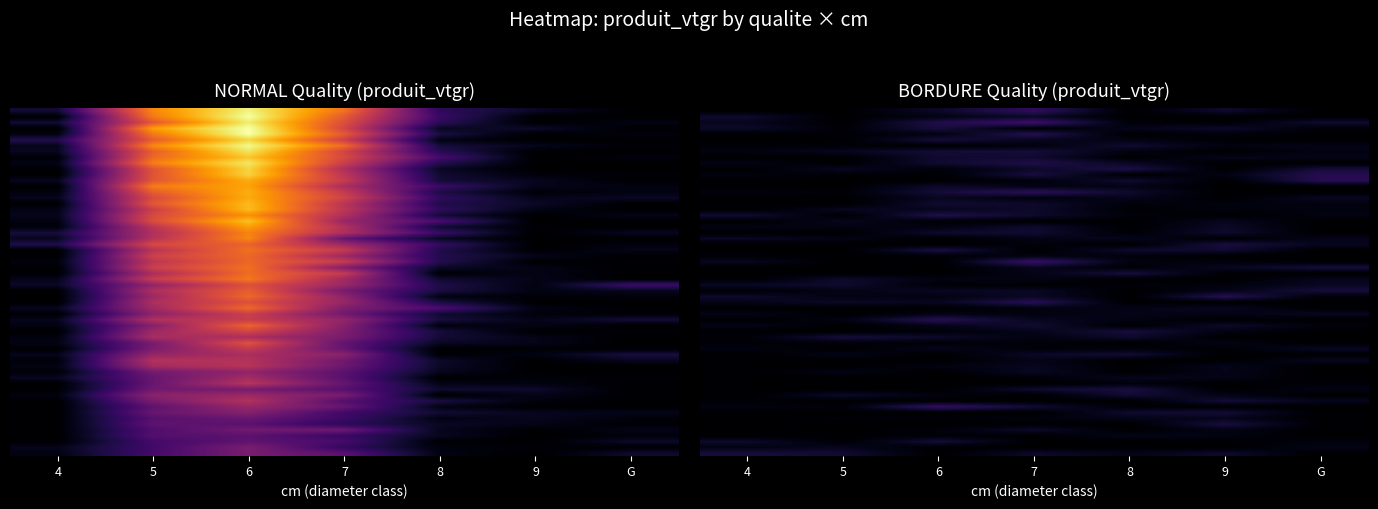

What is the average value?

0.3